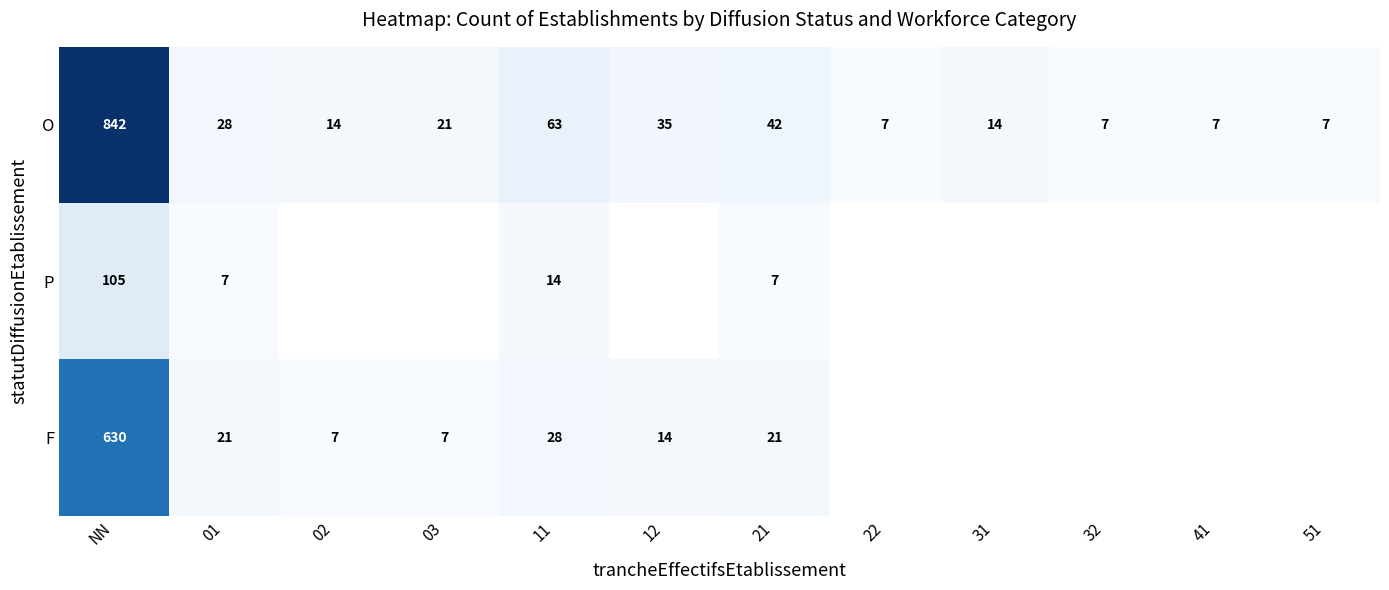

At how many categories does at least one series exceed 650?

1